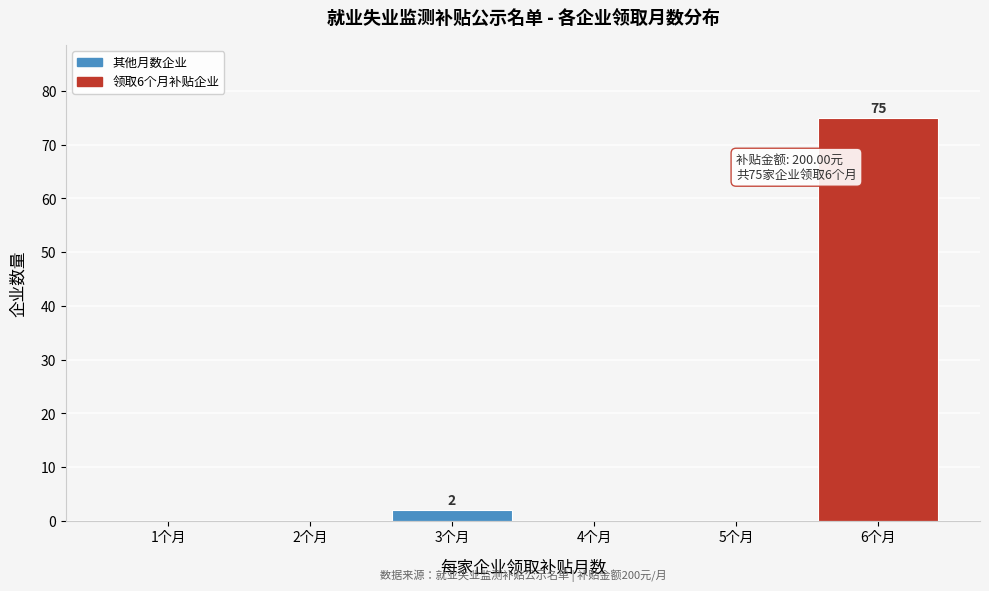

Which range on the x-axis has the tallest bar?

5.5 to 6.5